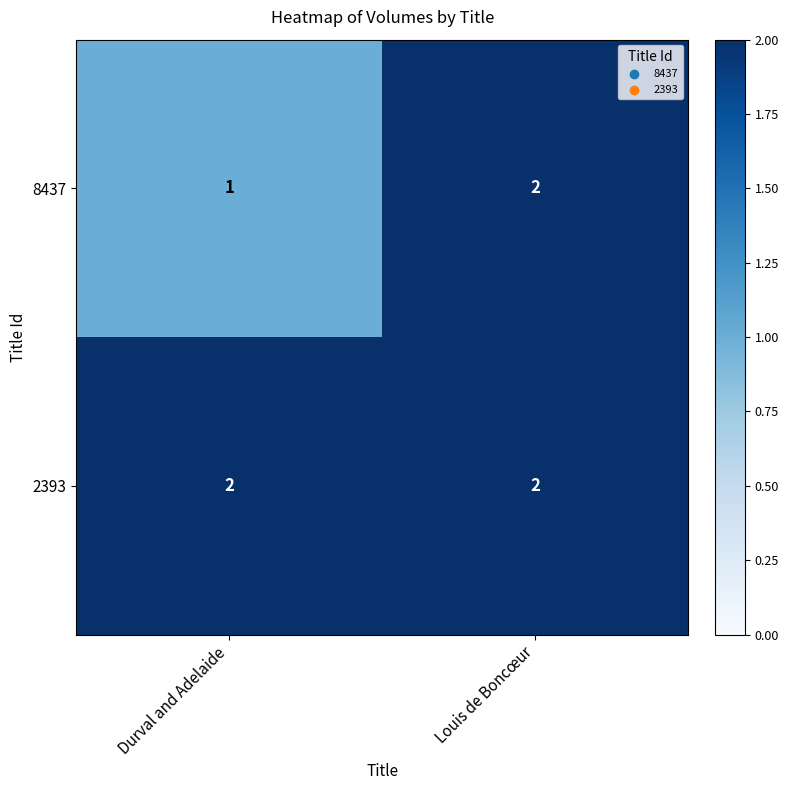

What is the maximum value shown in the chart?

2